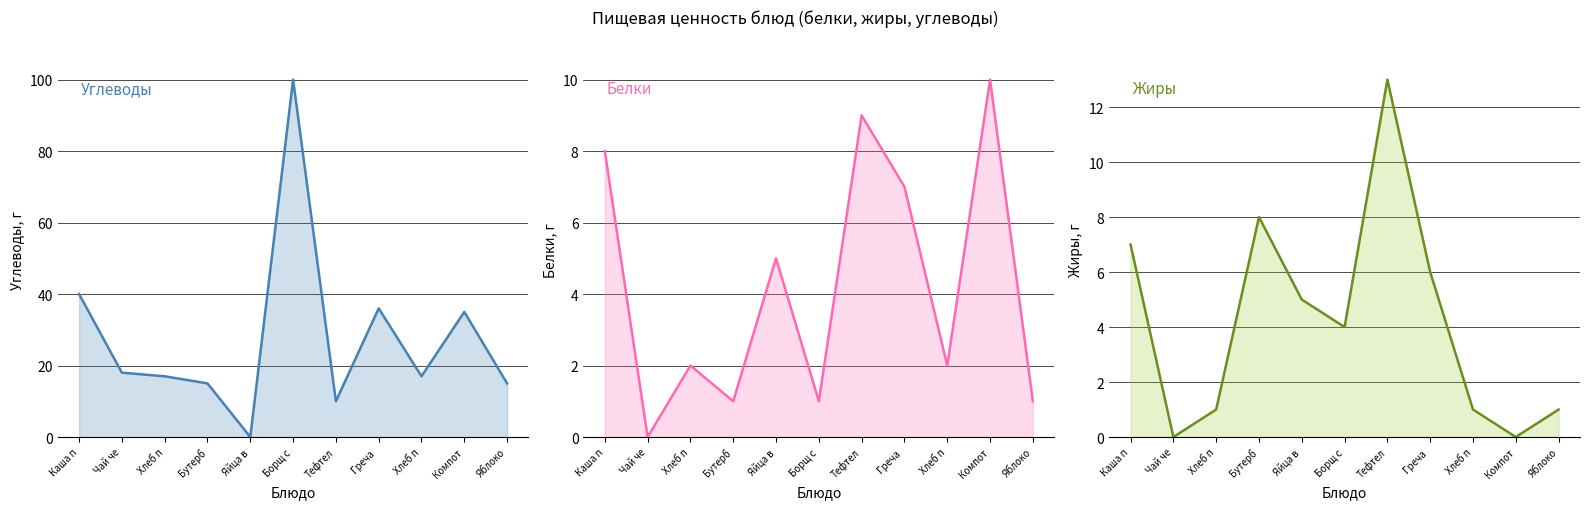

The value of Белки at Тефтел is 13. True or false?

False